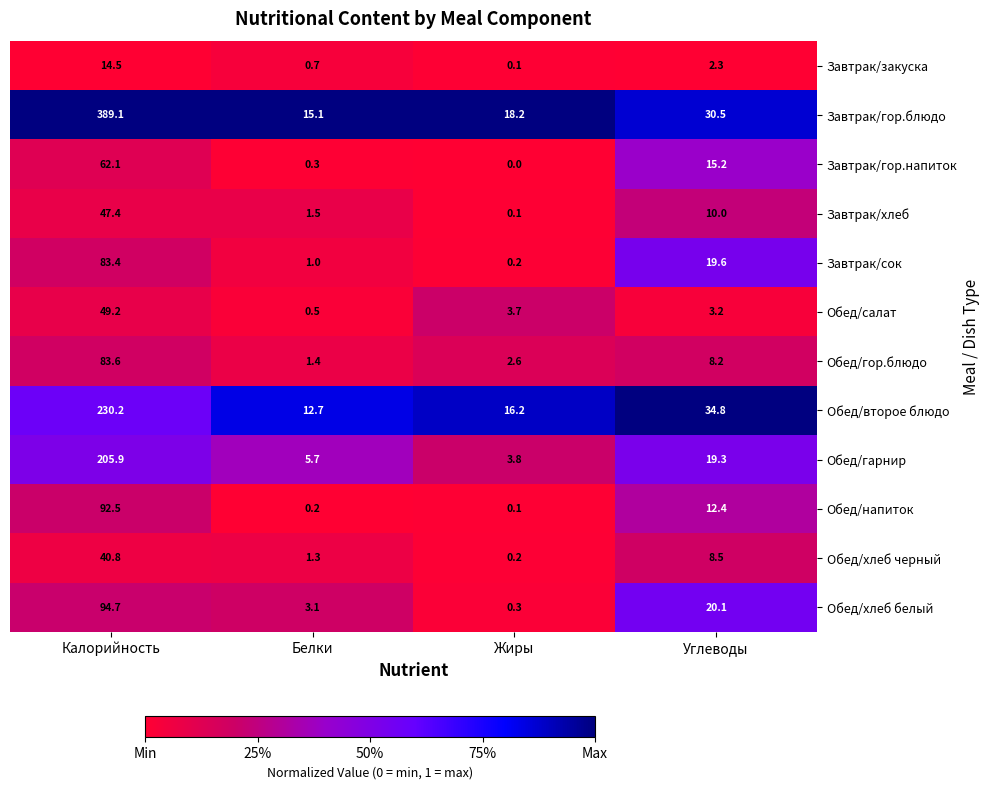

Which series has the widest spread of values?

Завтрак/гор.блюдо